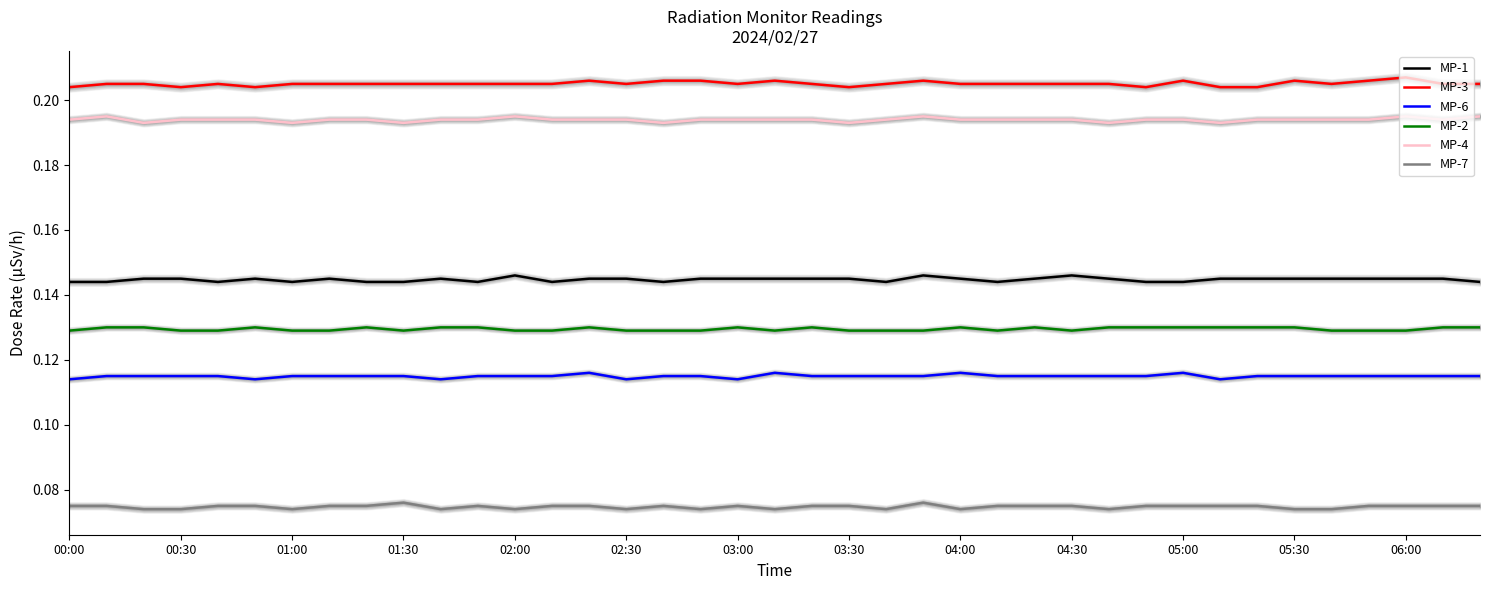

True or false: MP-6 and MP-2 cross at least once.

False